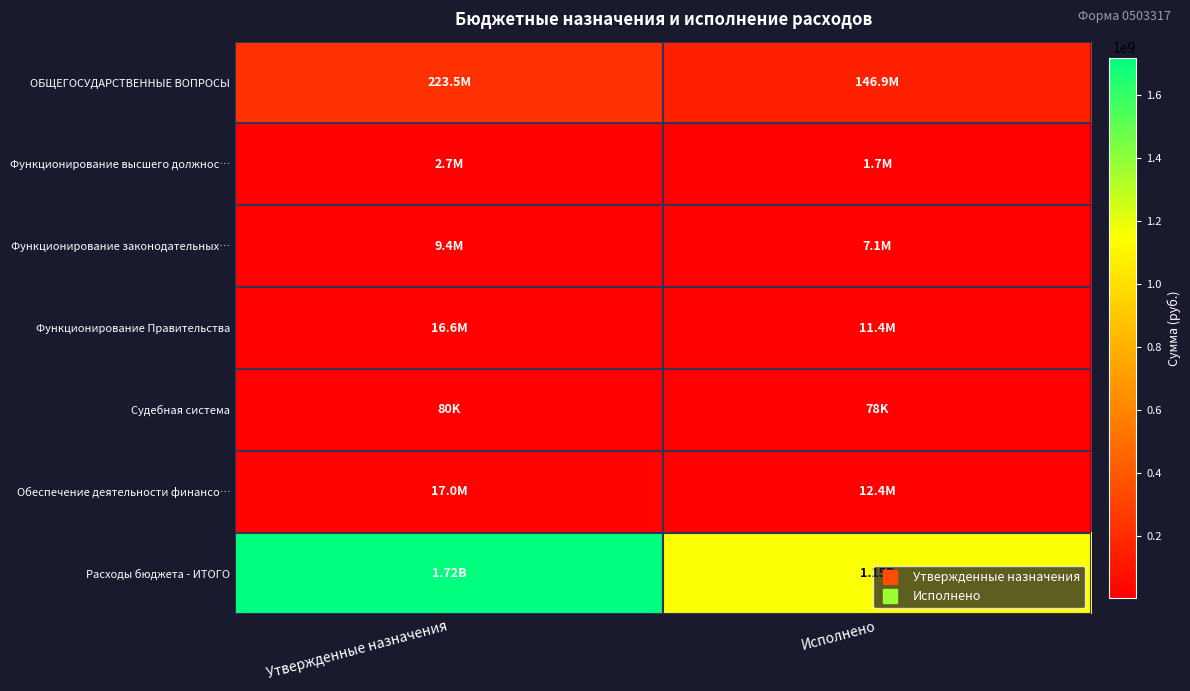

What is the smallest value displayed?

77510.4